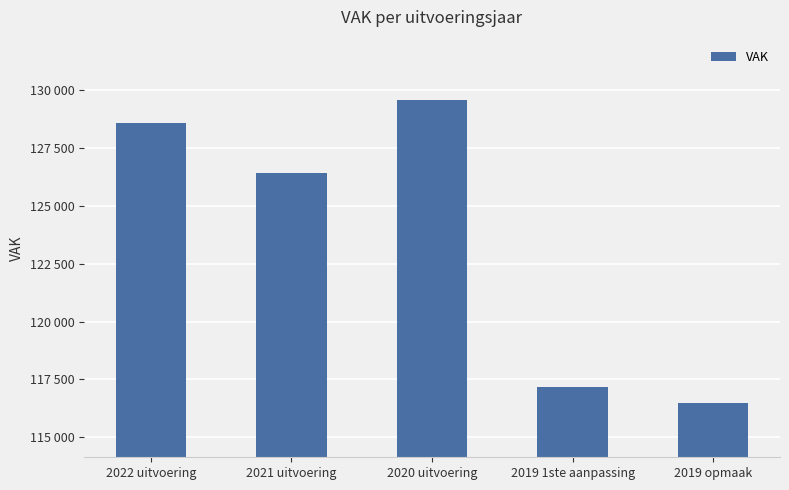

Are the bars horizontal?

No